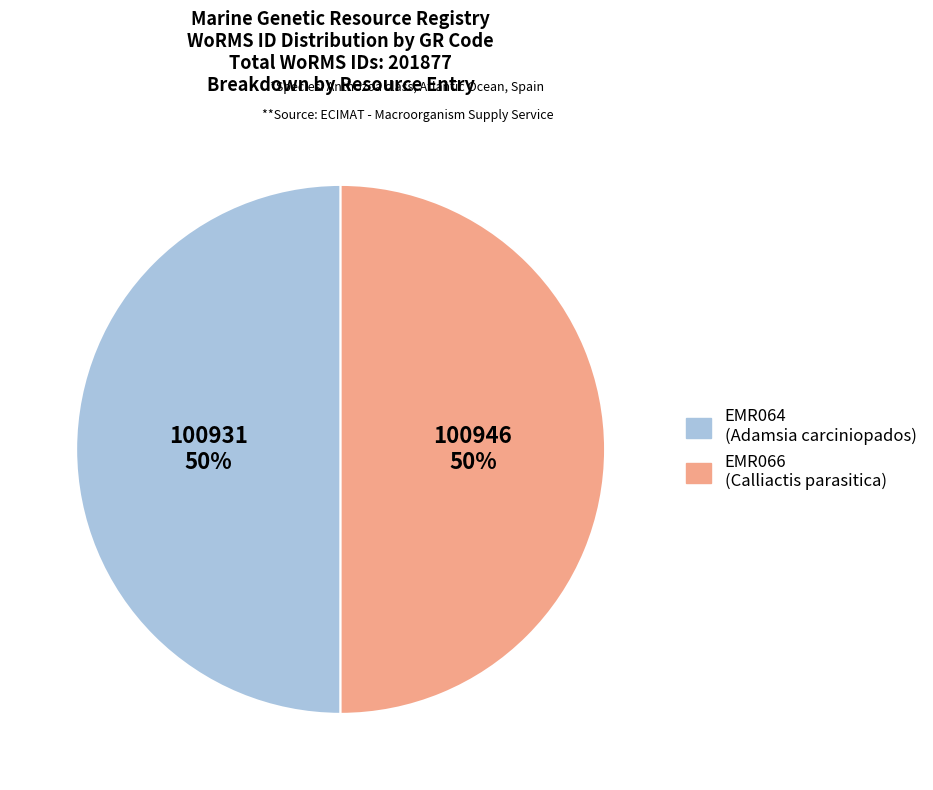

True or false: EMR064 accounts for 55% of the total.

False